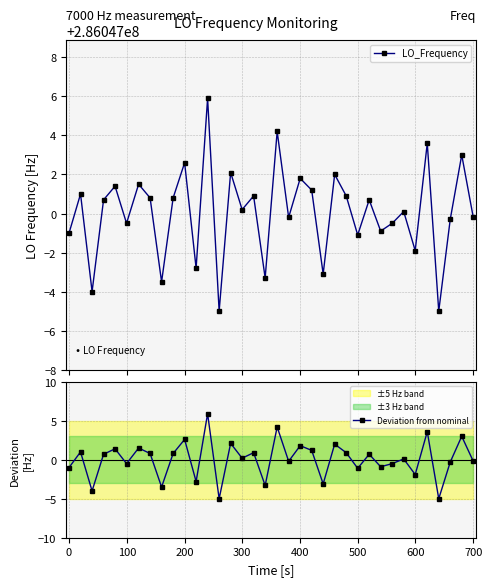

True or false: Deviation from nominal has more than 1 interior local peaks.

True